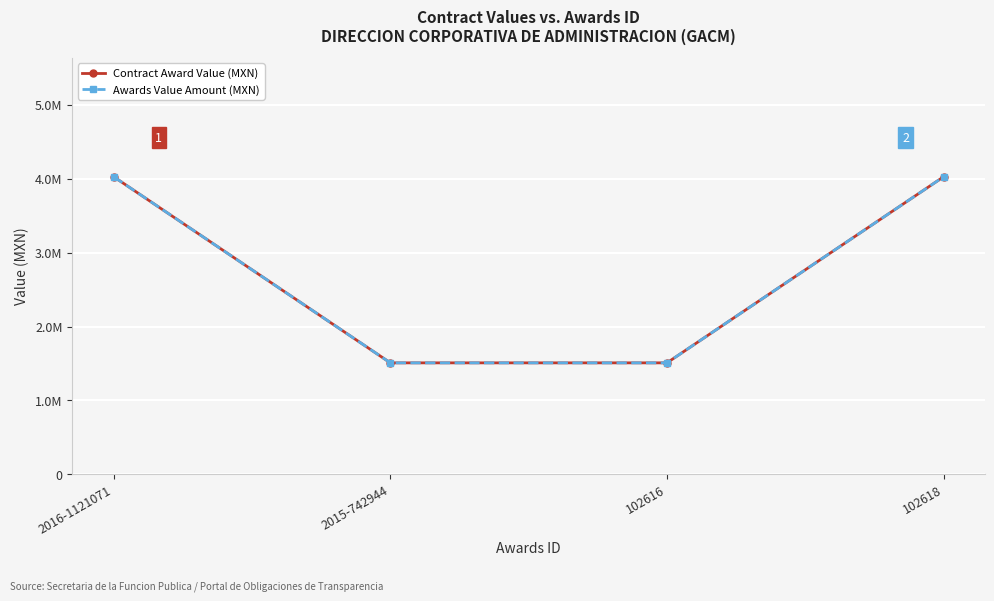

List the series in order of their peak value, lowest first.

Contract Award Value (MXN), Awards Value Amount (MXN)